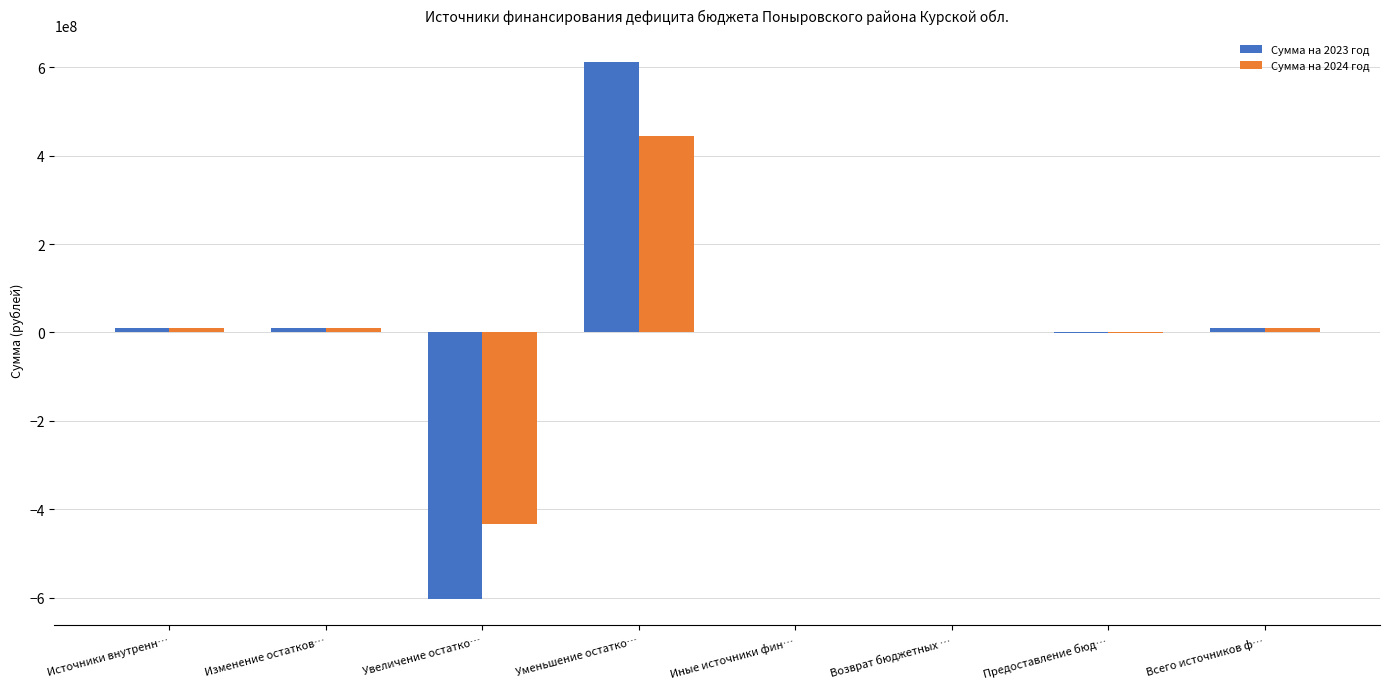

Count the number of categories in the chart.

8